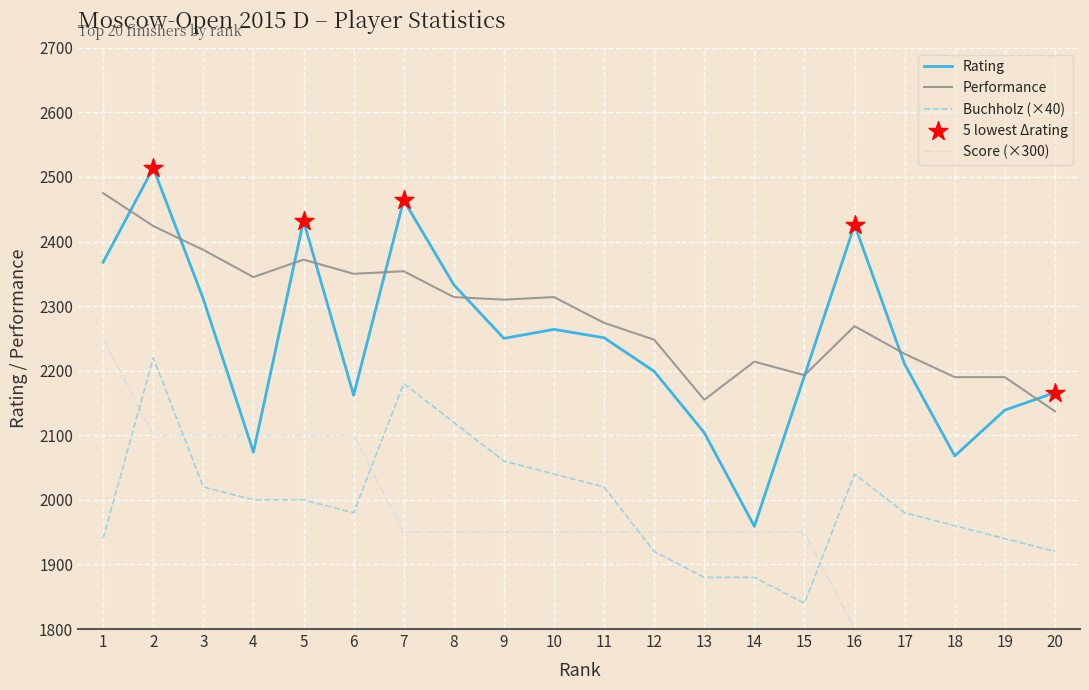

At which category is the sum across all series the highest?

2